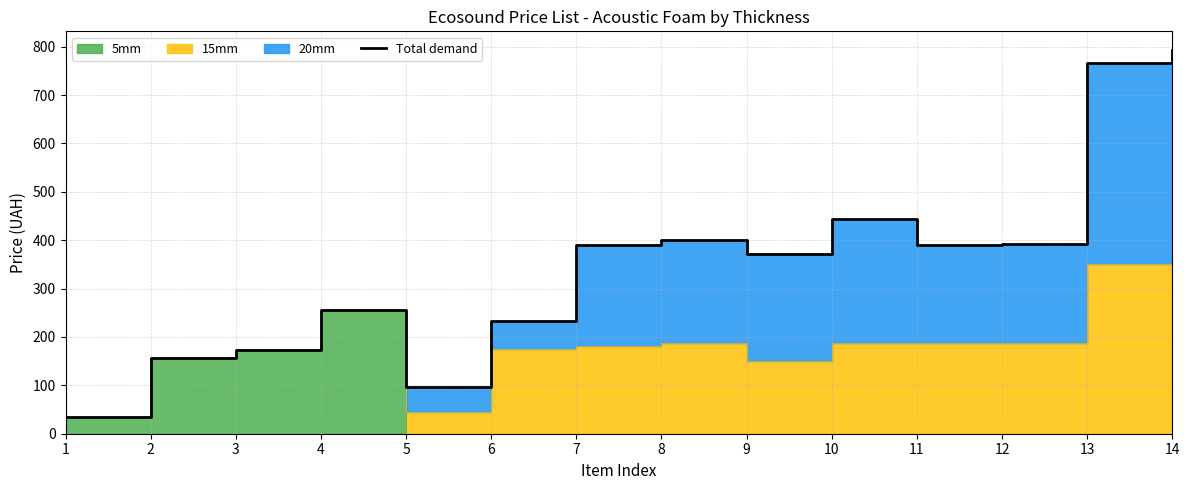

Read the value at 8.

401